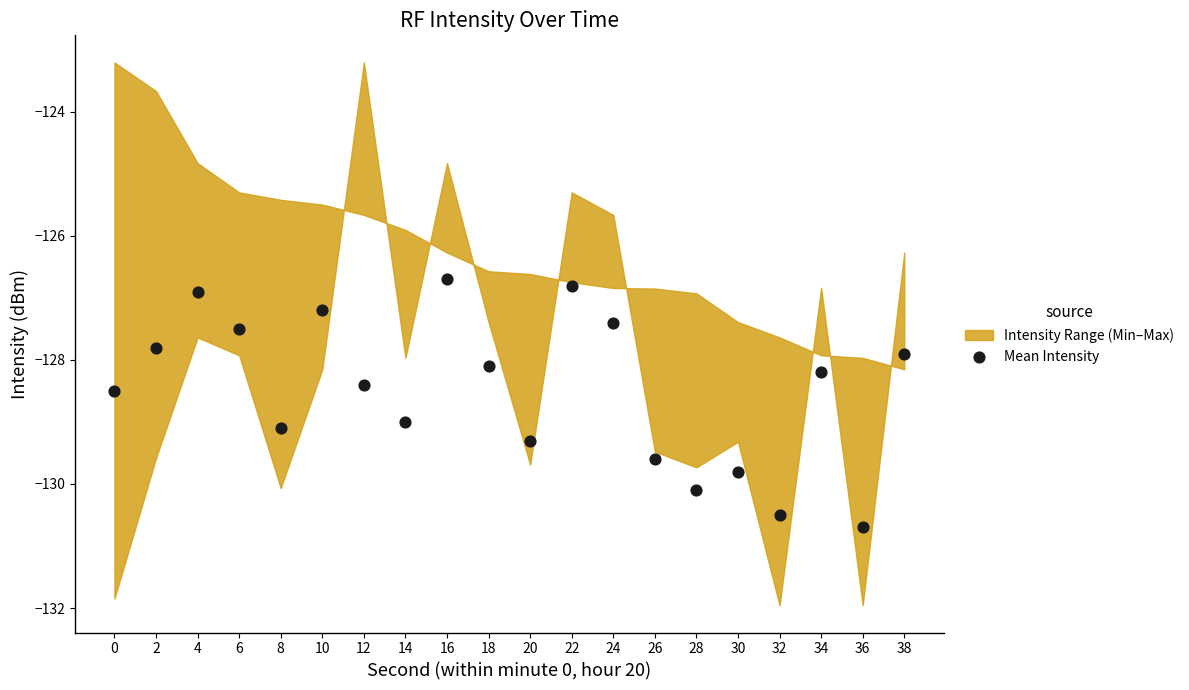

What is the range of Y values (max minus min)?

4.0